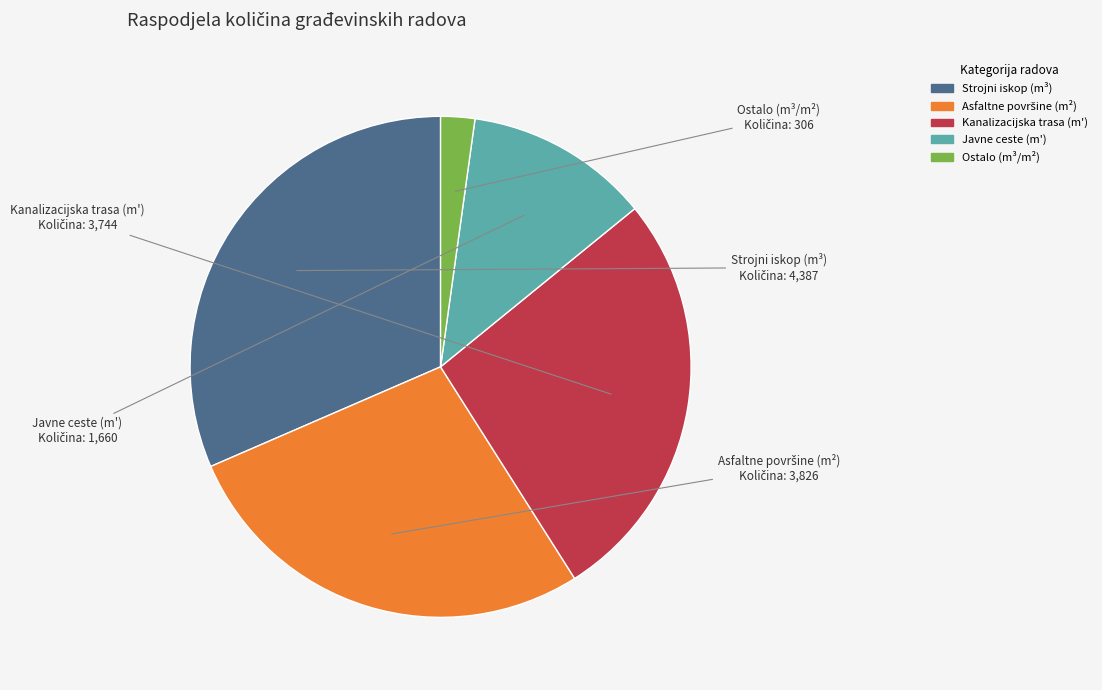

Is there a majority slice in this chart?

No